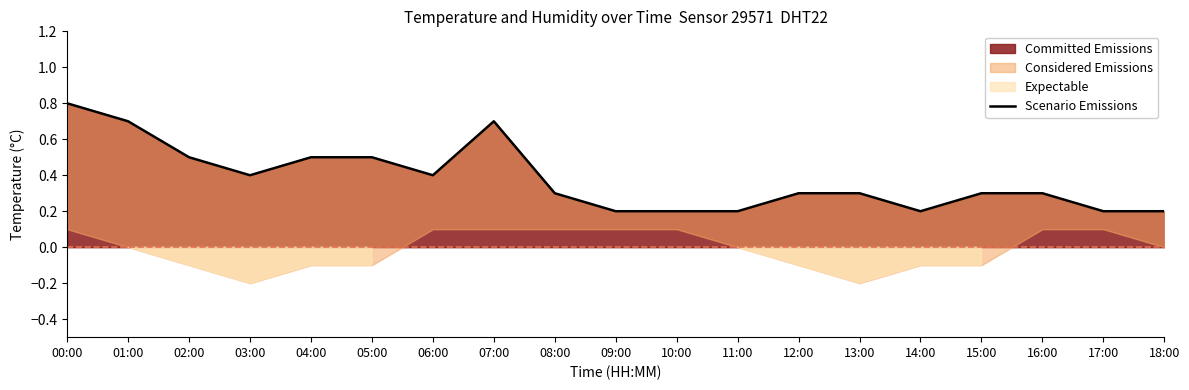

What is the difference between the second highest and second lowest values?

0.5